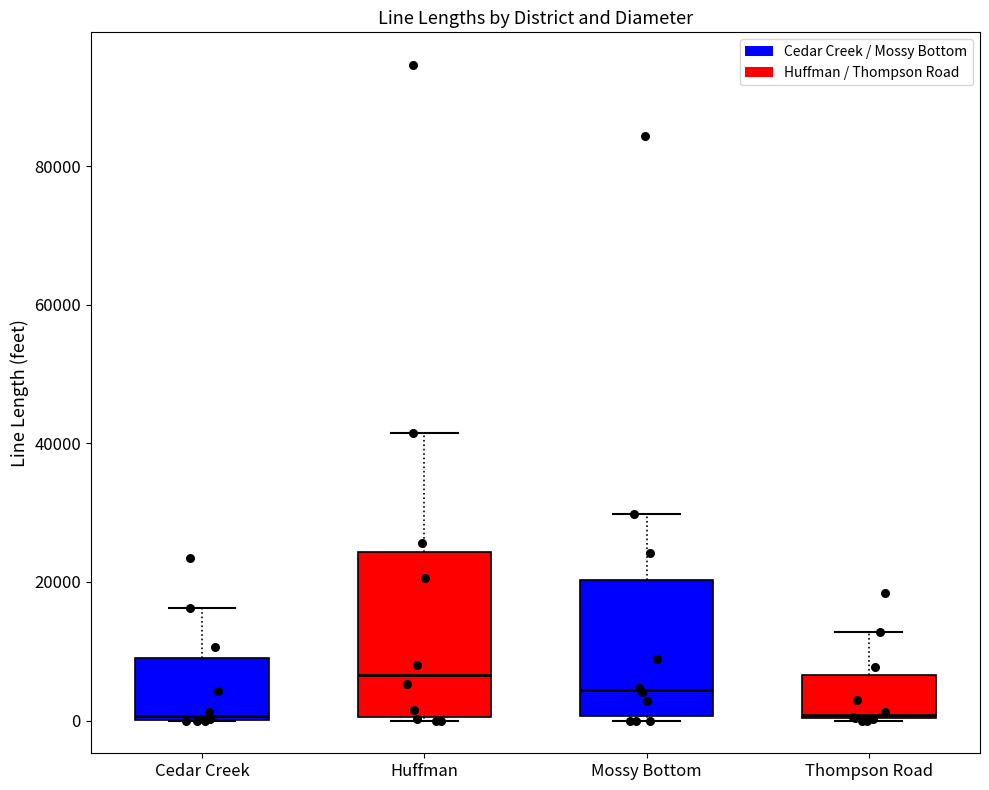

Which box is the tallest, from its lower edge to its upper edge?

Huffman